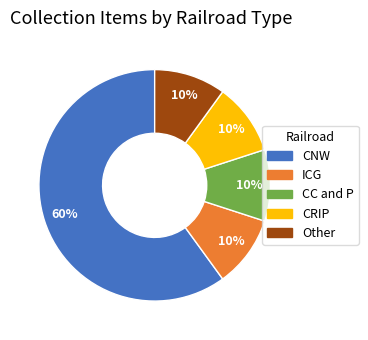

What percentage is the Other slice, to the nearest percent?

10%